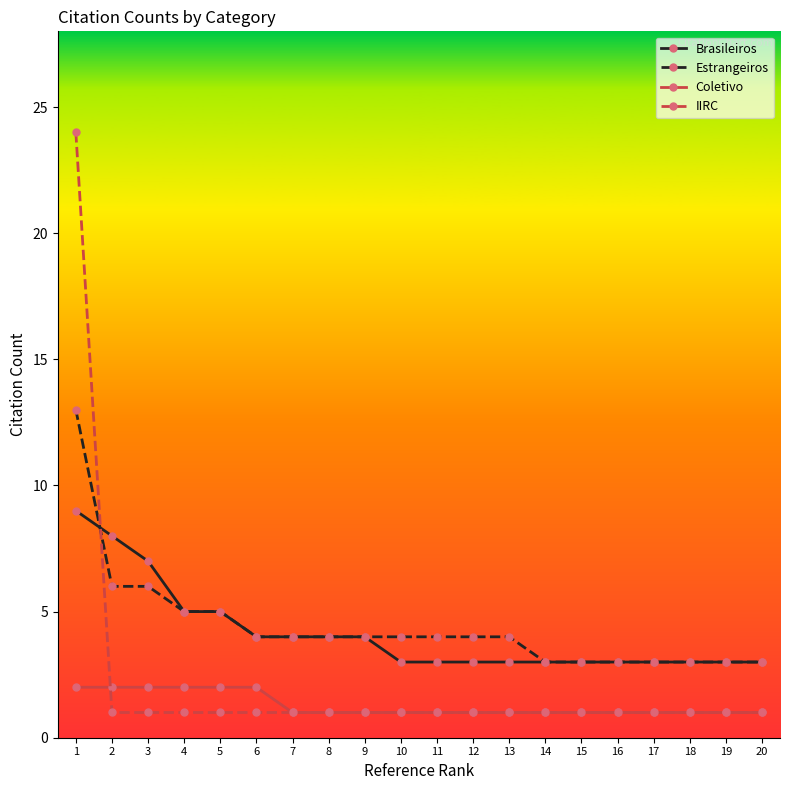

How many times do IIRC and Estrangeiros cross each other?

1